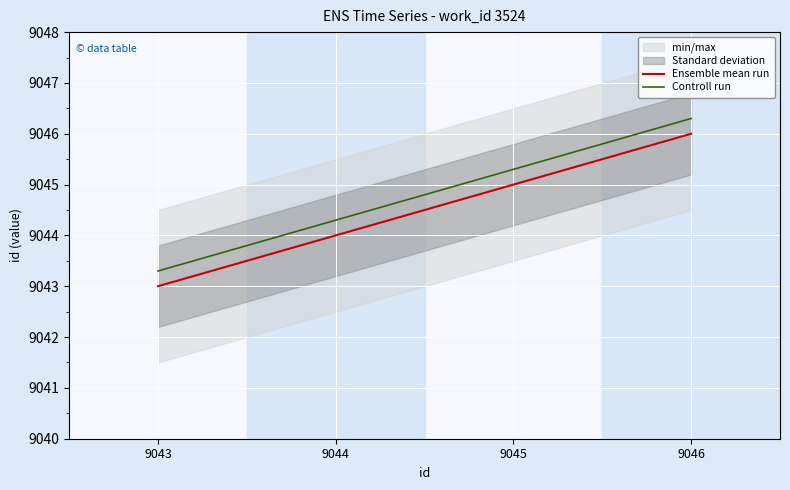

What value does the Controll run series have at 9044?

9044.3